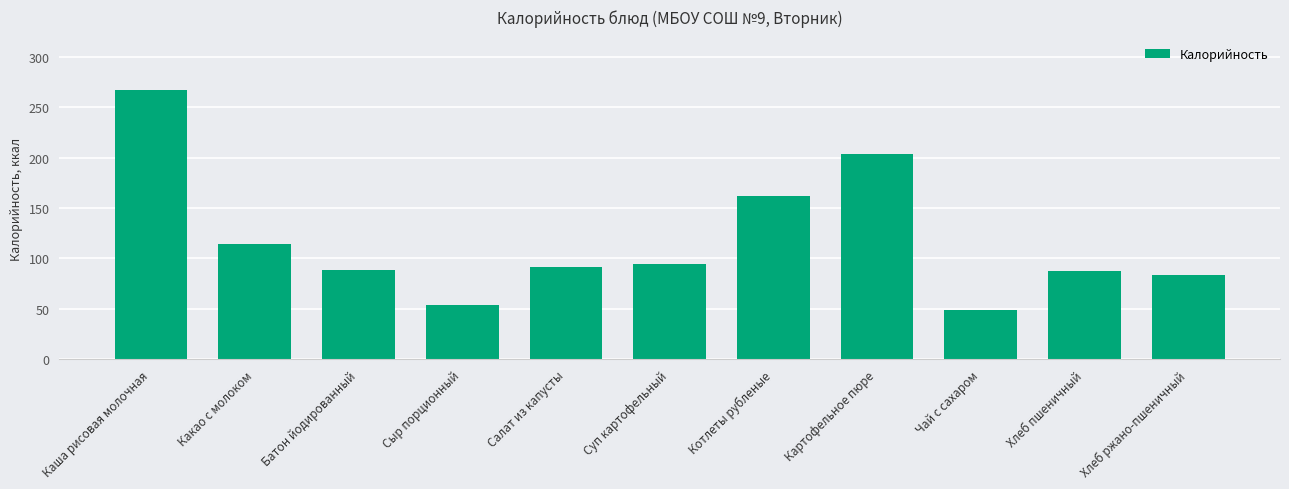

Which label corresponds to the smallest value in the chart?

Чай с сахаром